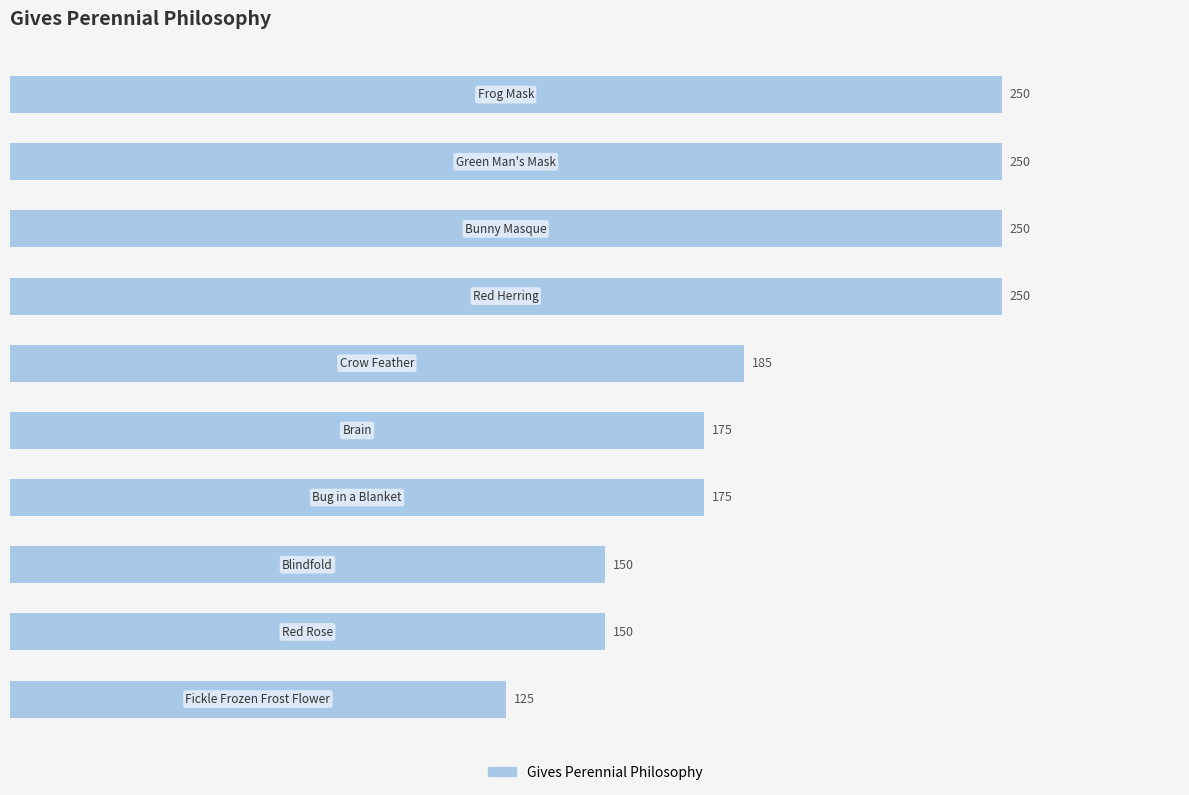

What is the value of the 1st bar from the top?

250